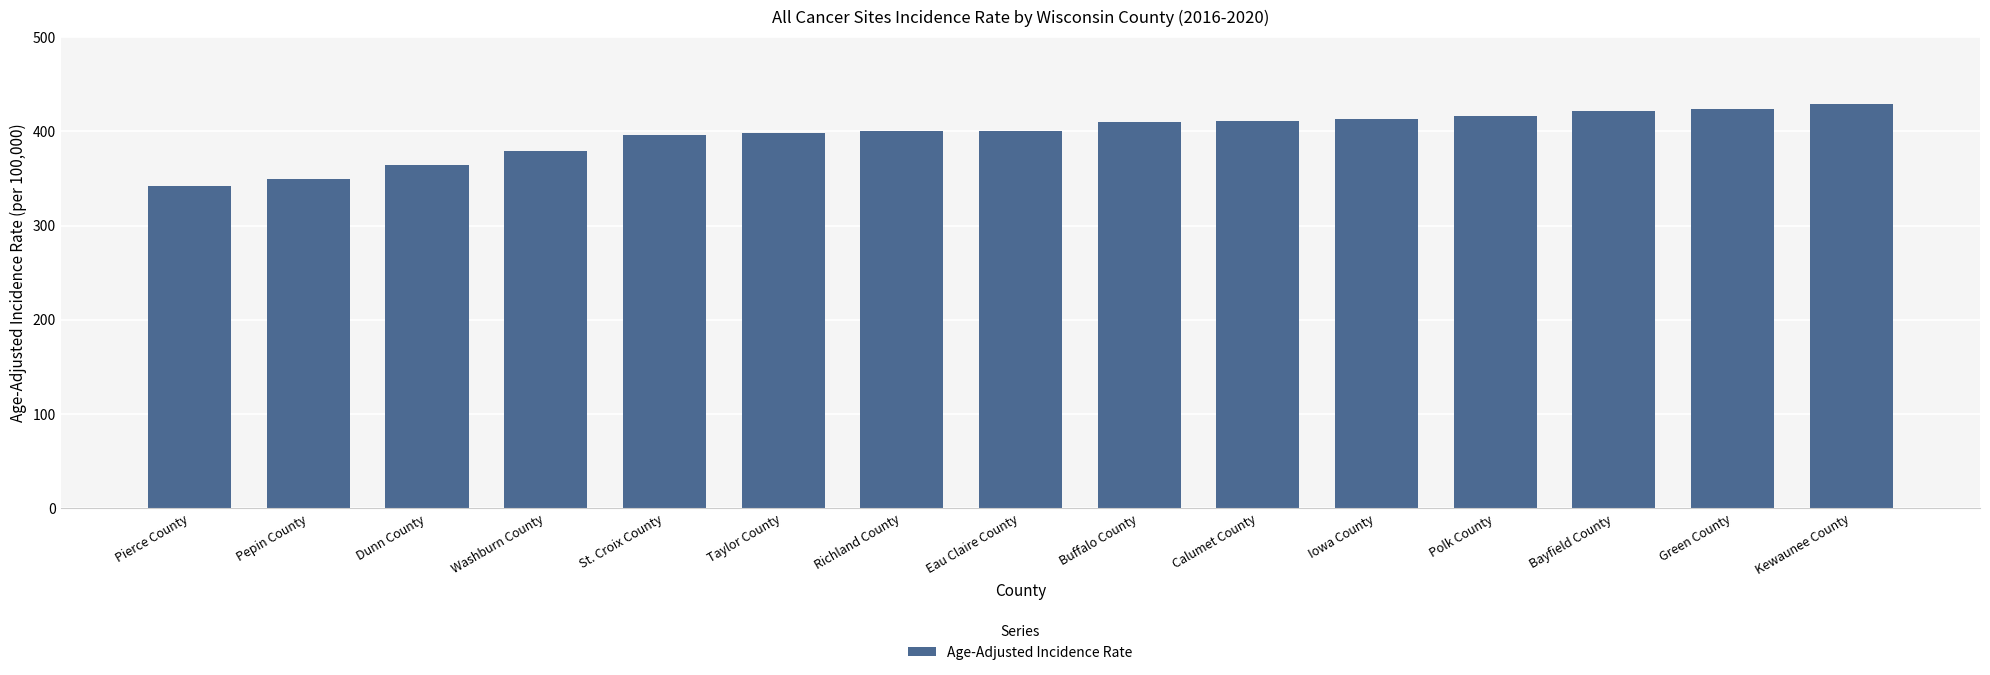

The value at Washburn County is 153.7. True or false?

False